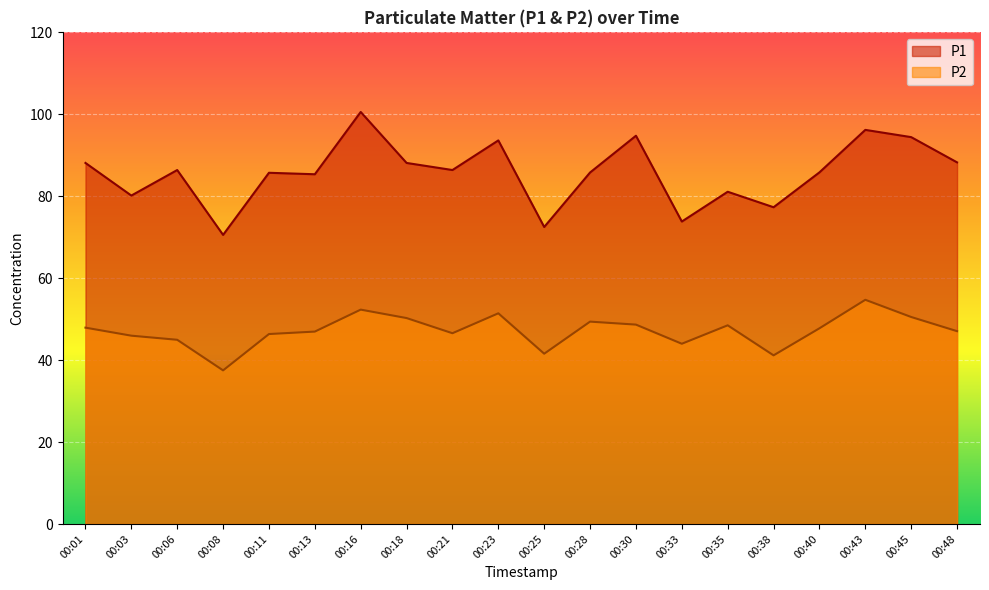

At how many categories does at least one series exceed 58?

20